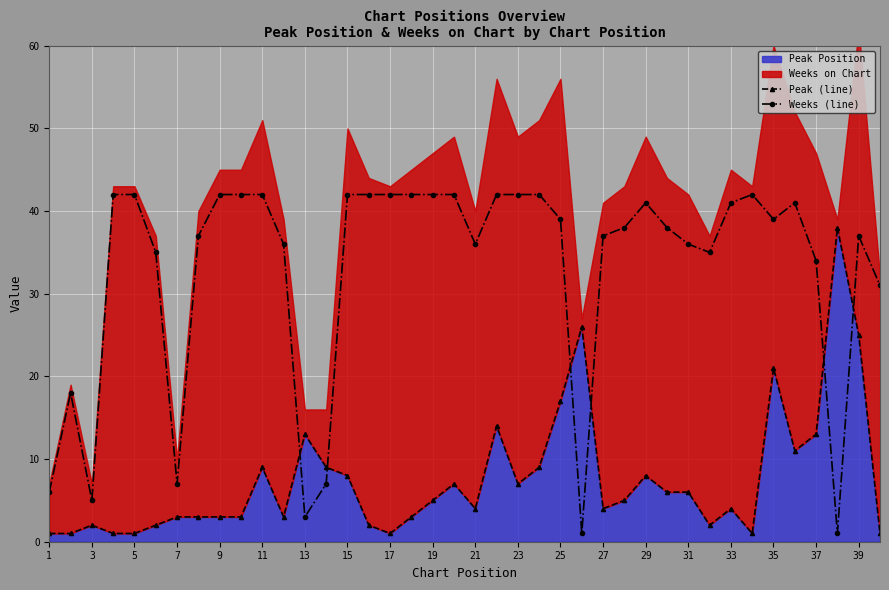

What is the highest value of the Peak (line) series?

38